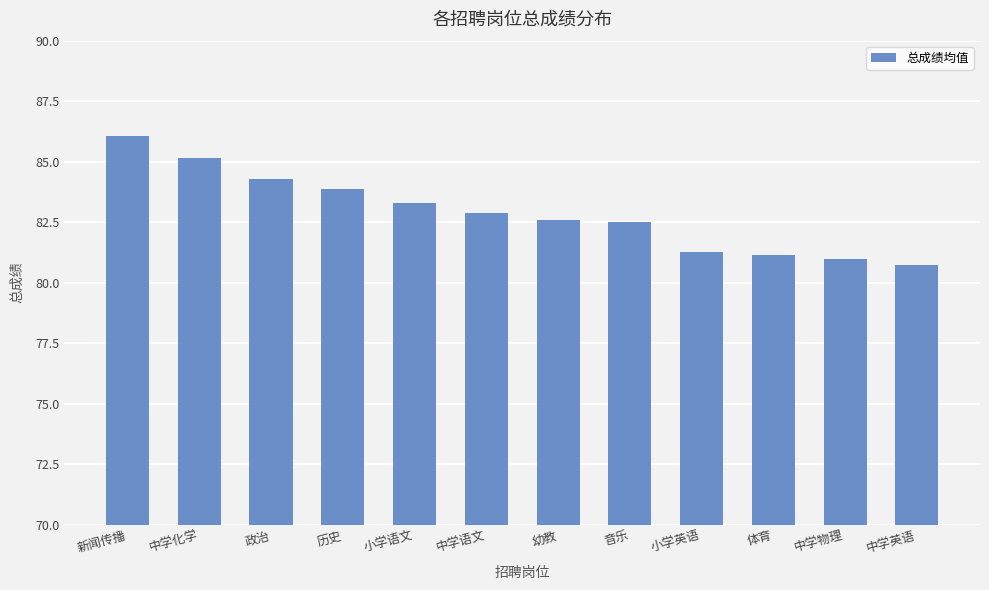

What is the minimum value shown in the chart?

80.7